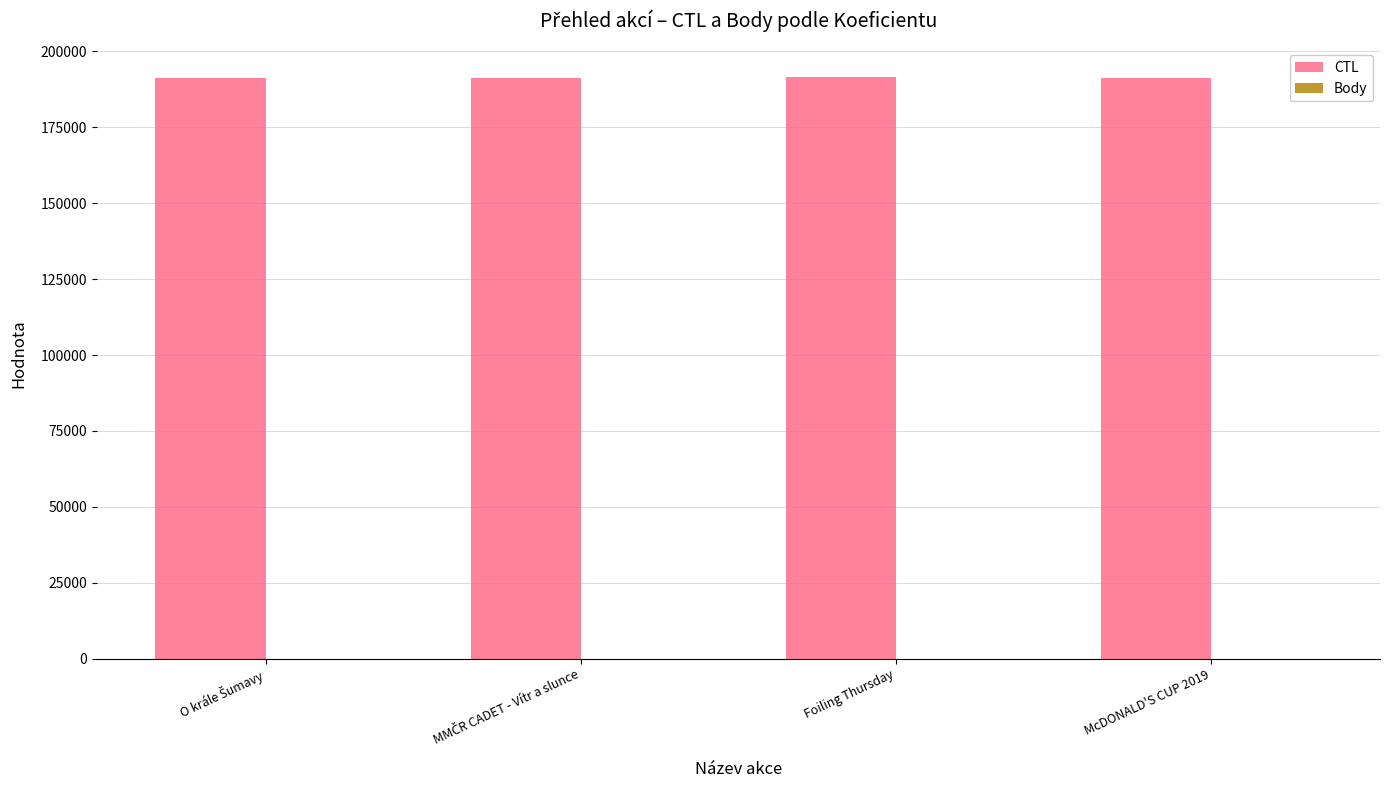

What is the sum of all CTL values?

765350